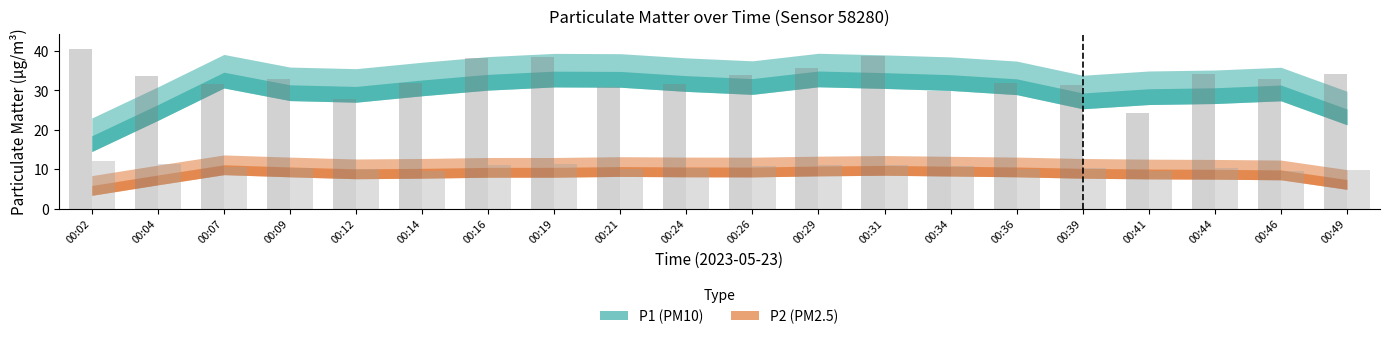

How many data points does each series have?

20